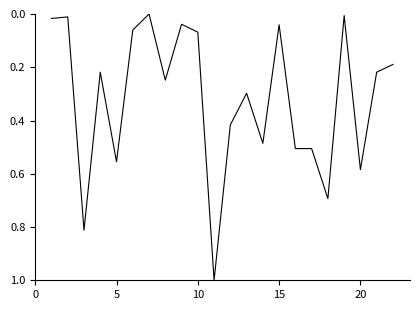

What is the difference between the maximum and minimum values?

1.0